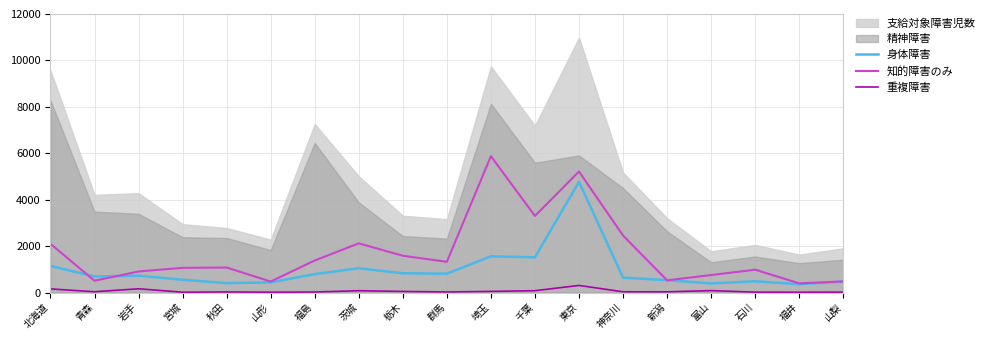

At which category is the sum across all series the highest?

東京